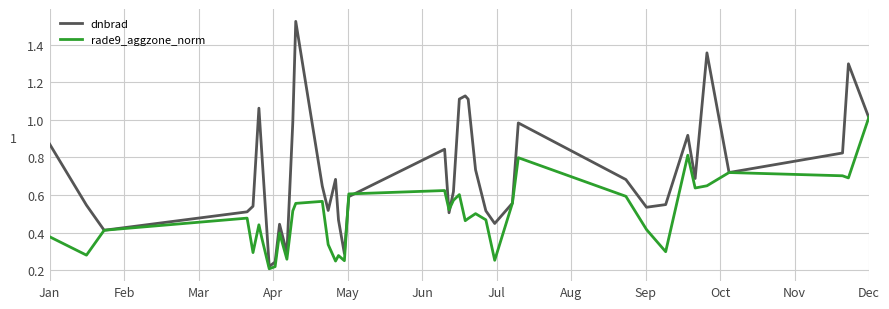

Rank the series by their maximum value, from lowest to highest.

rade9_aggzone_norm, dnbrad